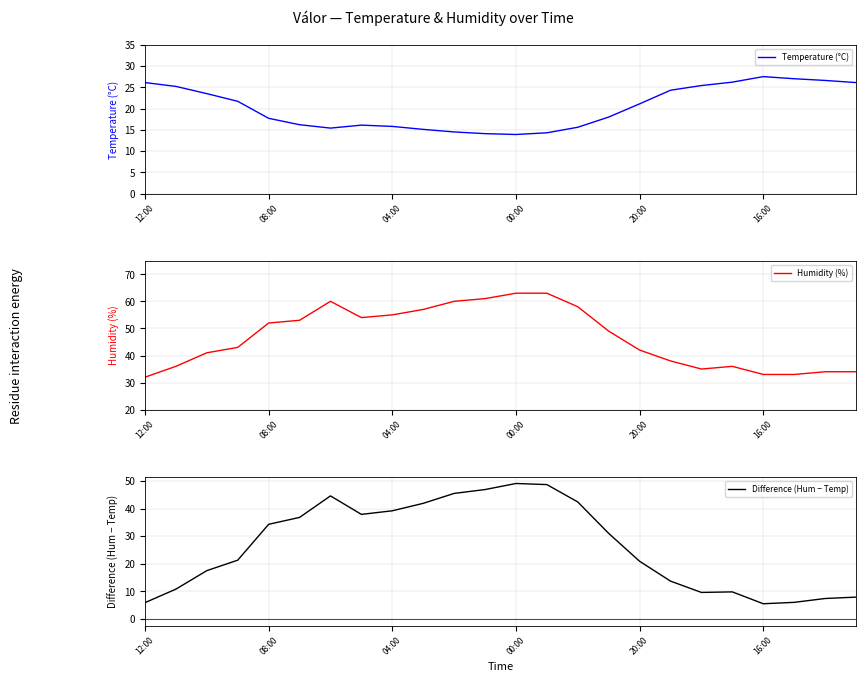

The Humidity (%) series shows 32 at 12:00. True or false?

True